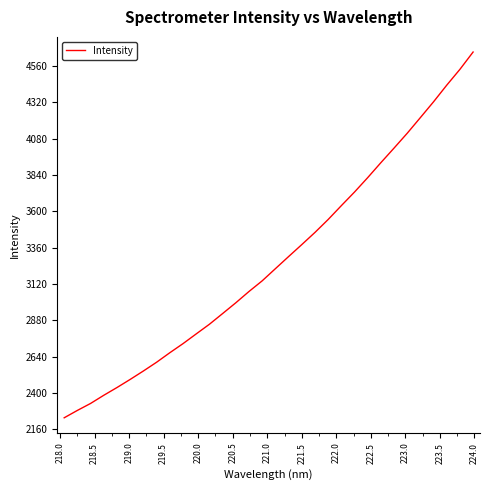

What is the maximum value shown in the chart?

4653.1